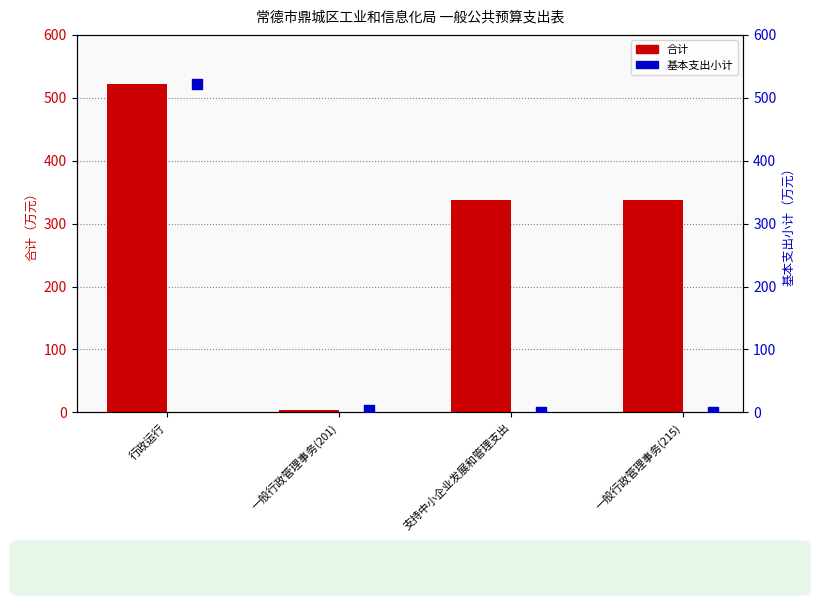

Which series has the largest total across all categories?

合计